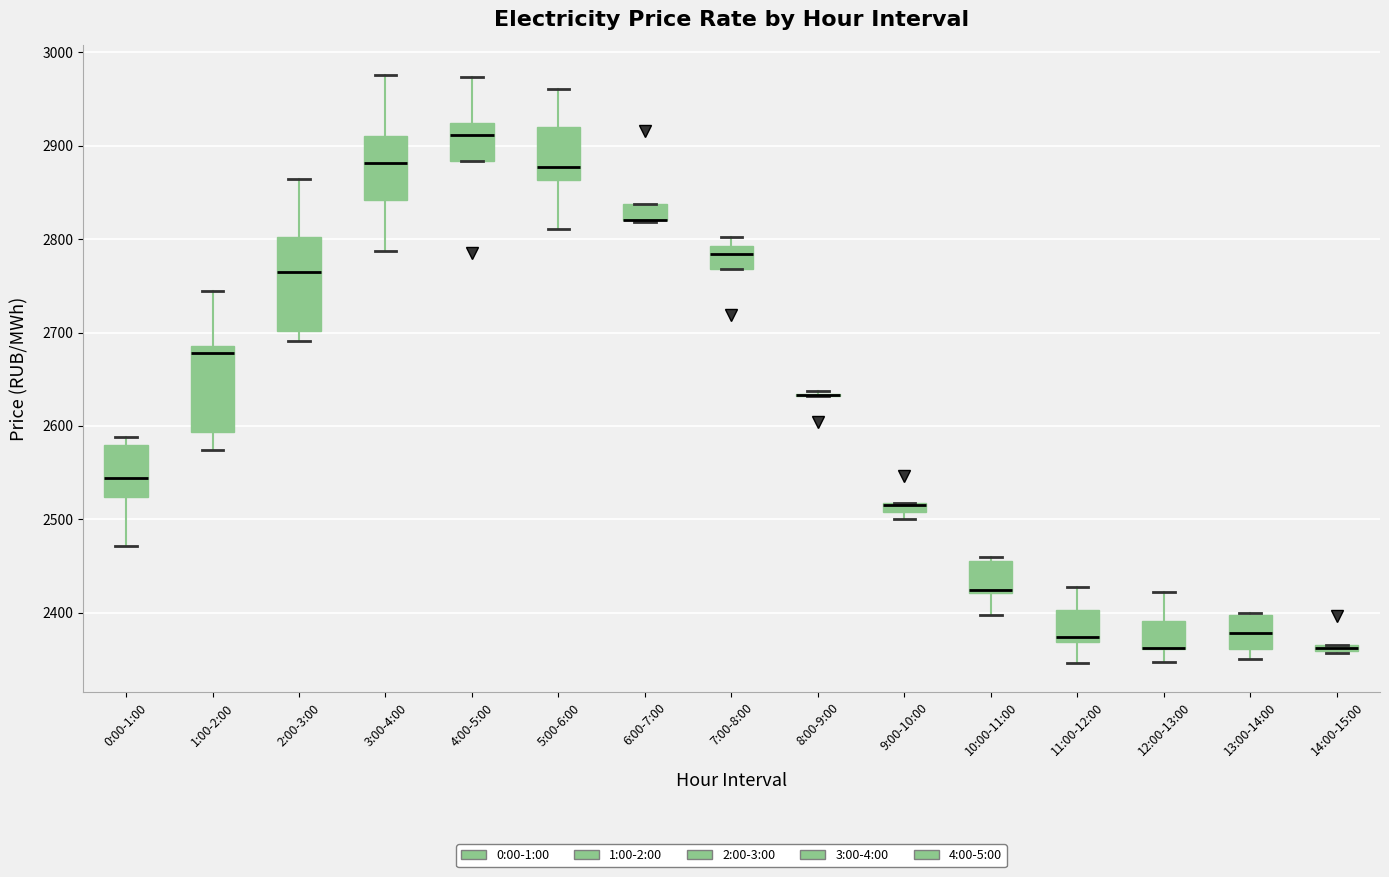

Where does the upper whisker of the box for 4:00-5:00 end on the y-axis? The values are not printed on the chart, so give them approximately, as read against the axis.

2970